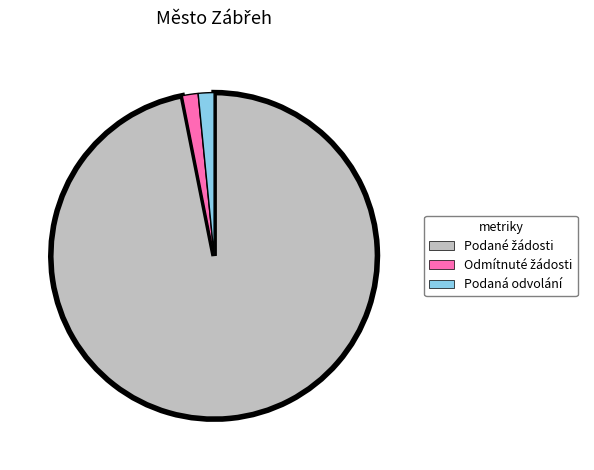

Does Podaná odvolání account for over 50% of the chart?

No